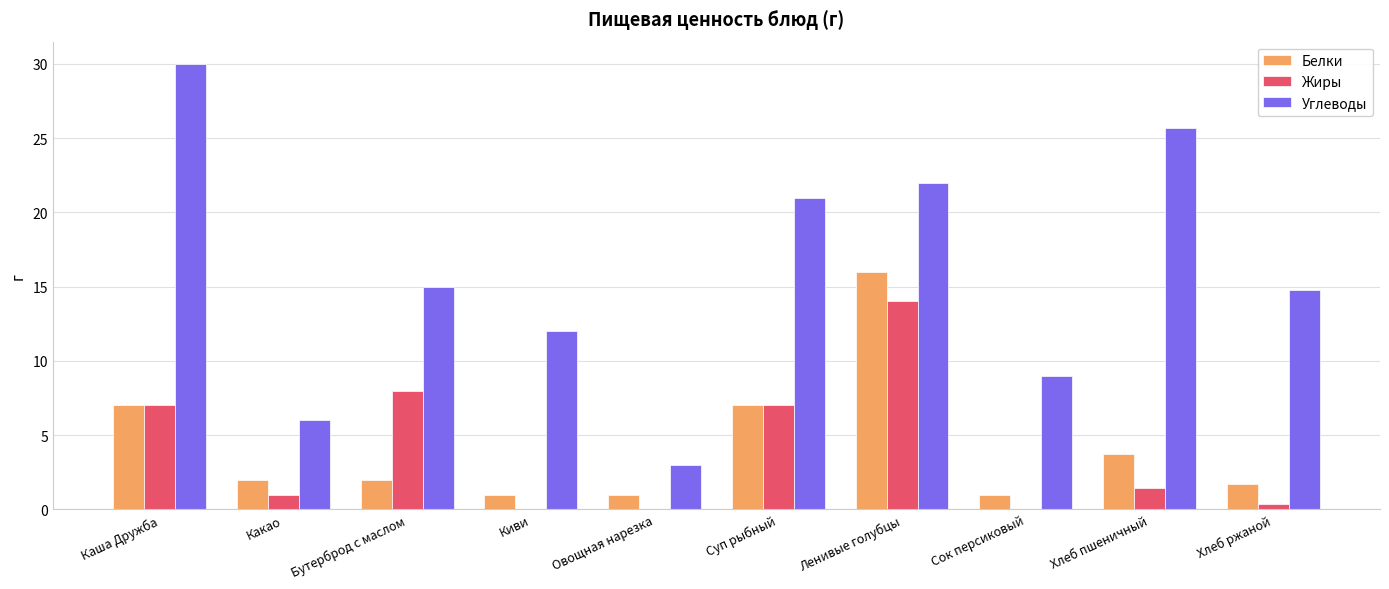

Which series has the largest total across all categories?

Углеводы